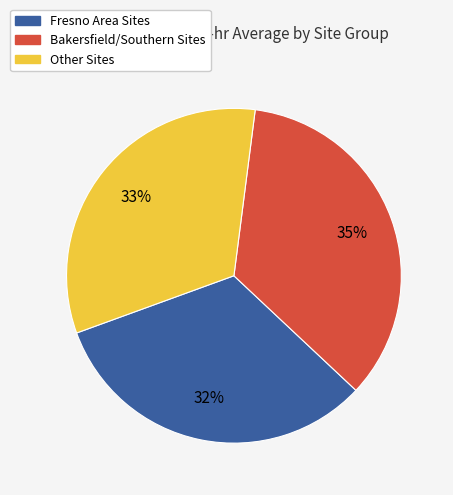

How many segments does this pie chart have?

3